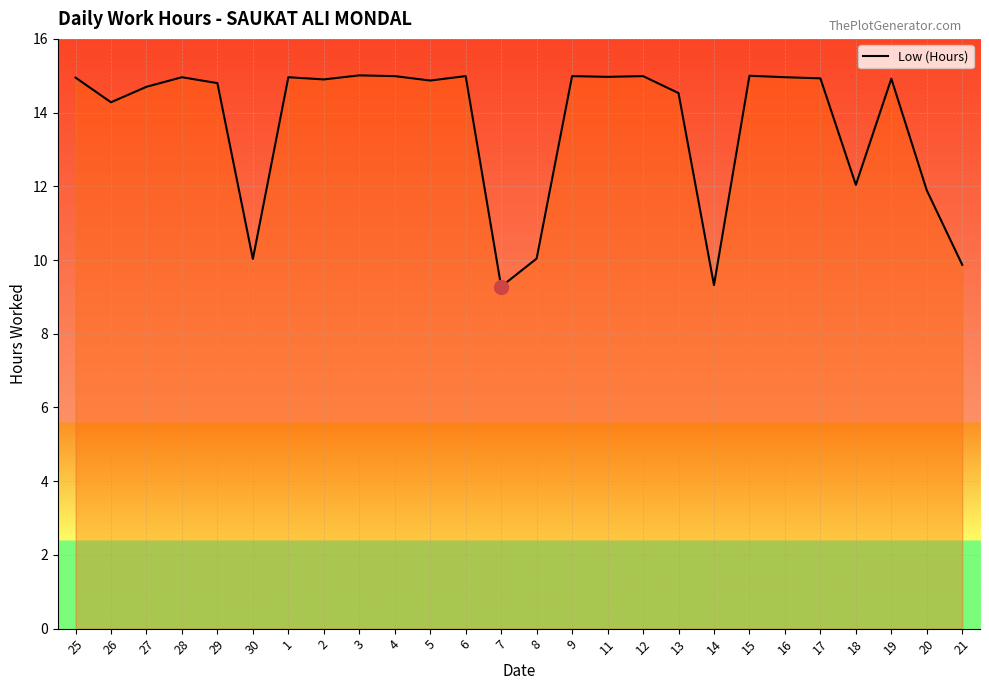

Count the number of values greater than 14.

19